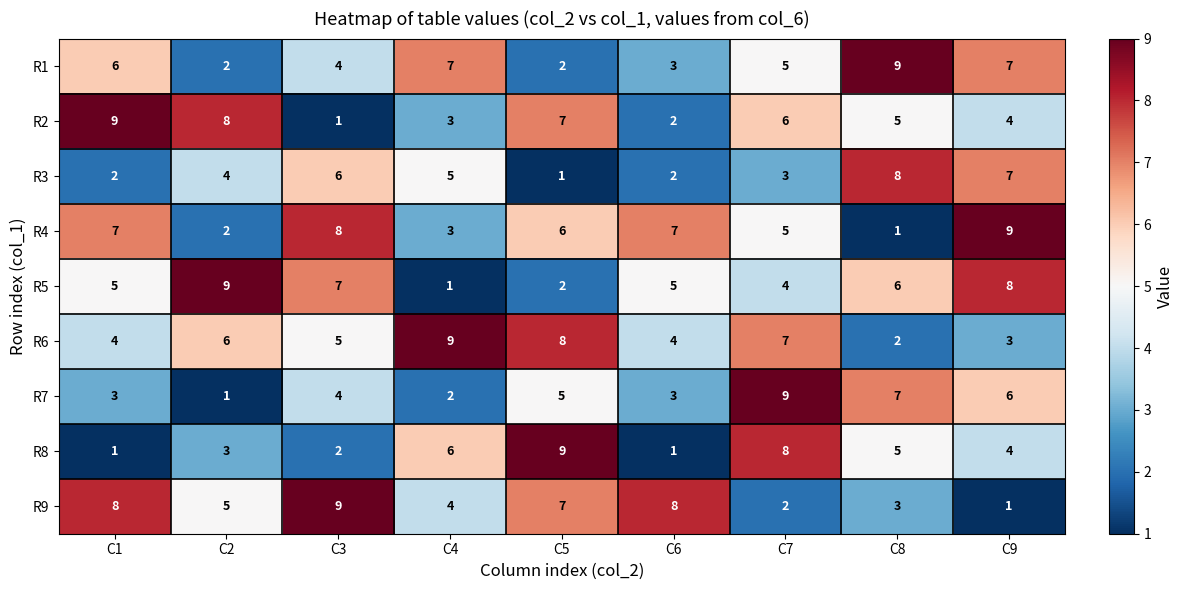

At which label does R2 first exceed 5?

C1